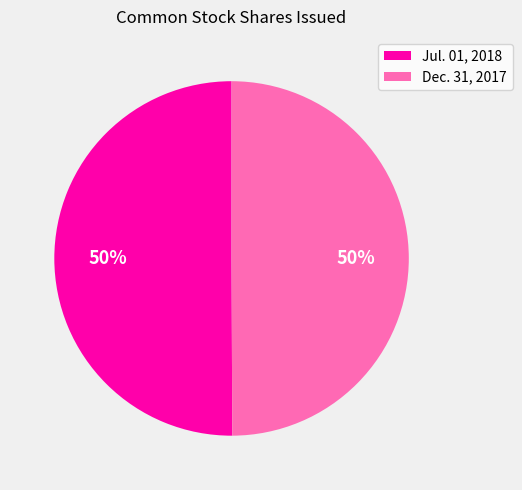

To the nearest percent, what portion does Dec. 31, 2017 represent?

50%